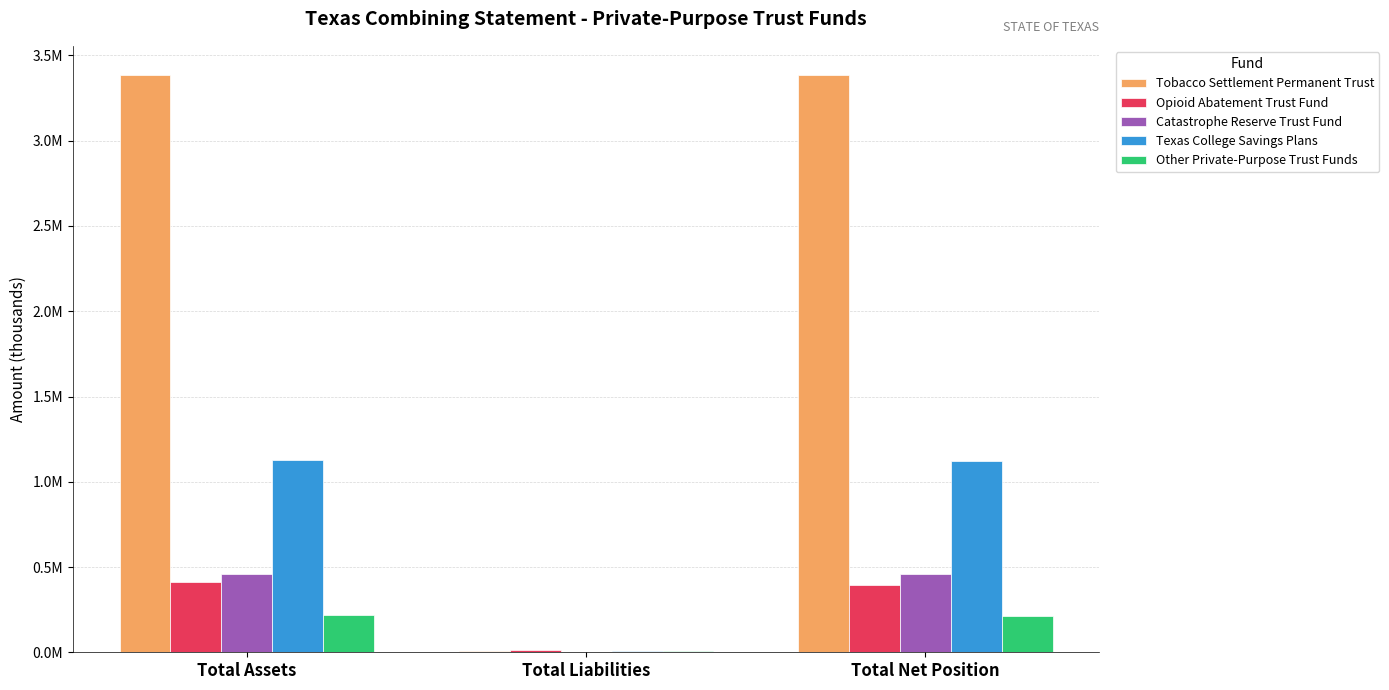

What is the label of the 3rd bar from the right?

Total Assets